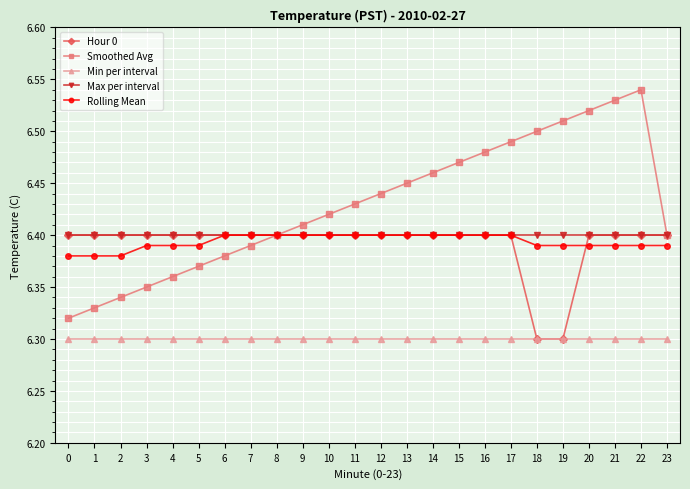

Is this an area chart (filled region under the line)?

No